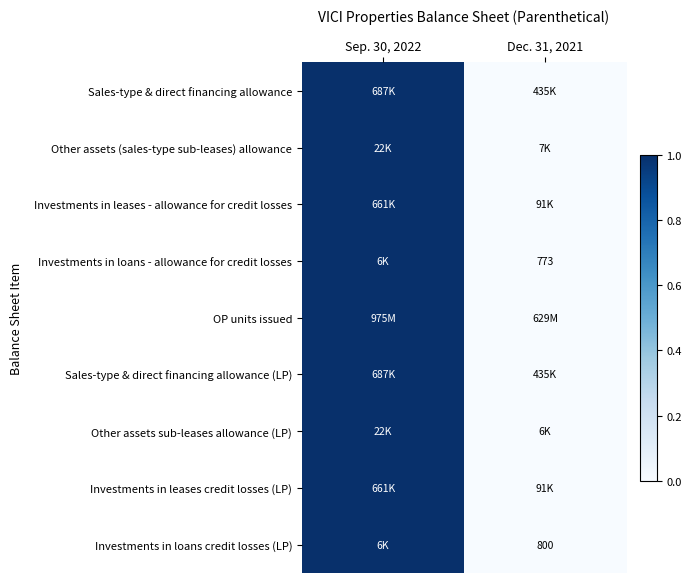

Is it true that Investments in loans credit losses (LP) equals 800 at Dec. 31, 2021?

True